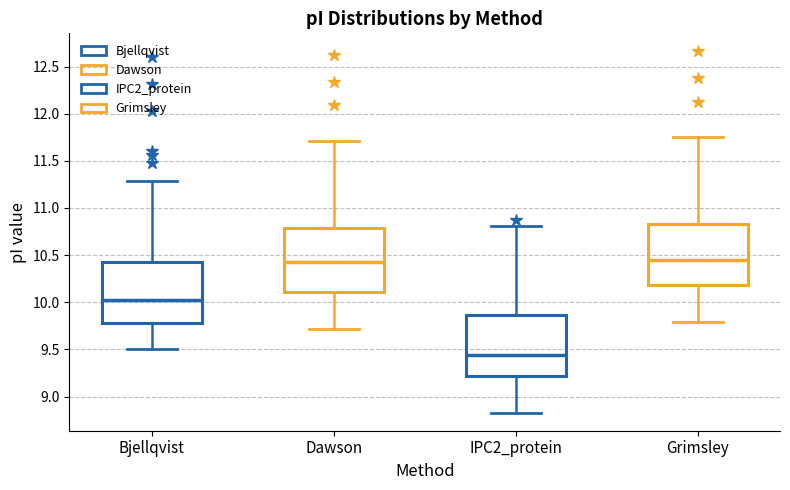

Which box's median line is the lowest?

IPC2_protein